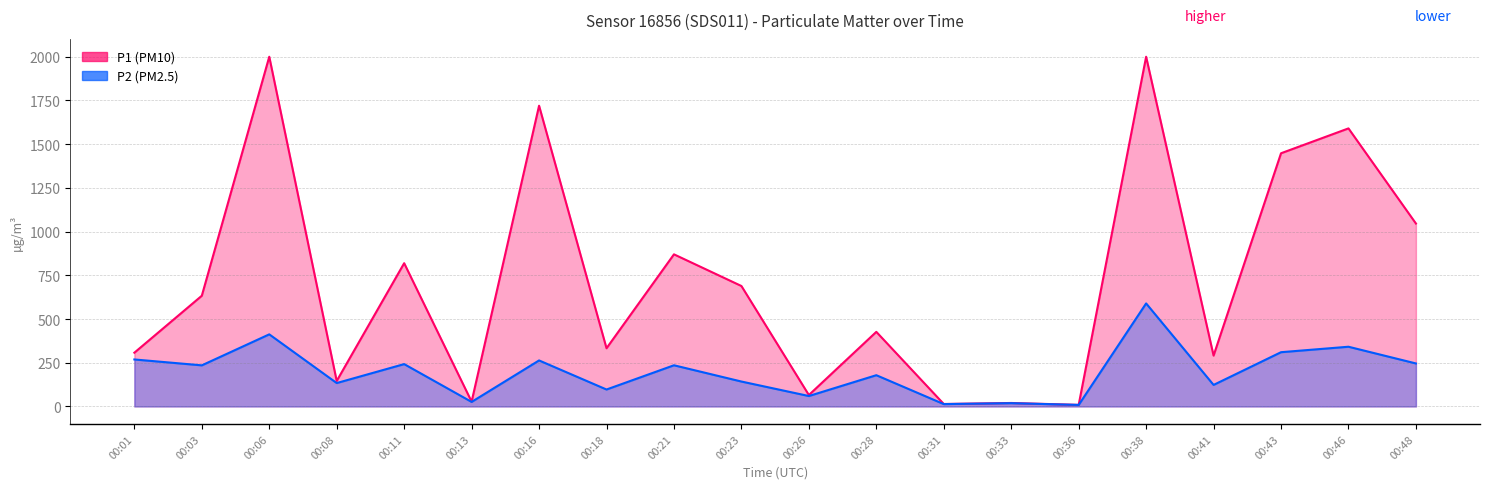

Rank the series at 00:36 from lowest to highest value.

P2, P1